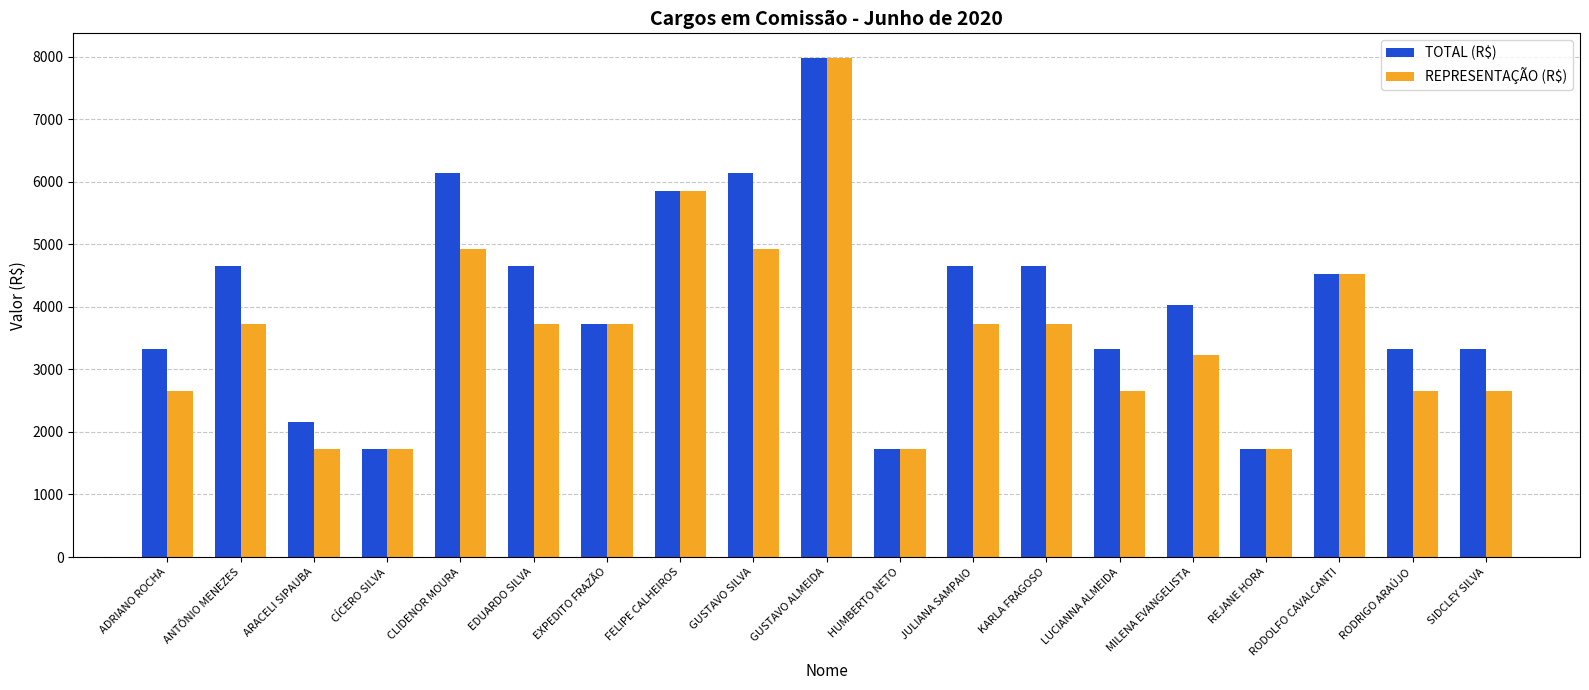

What is the difference between the highest and lowest values at CLIDENOR MOURA?

1229.2